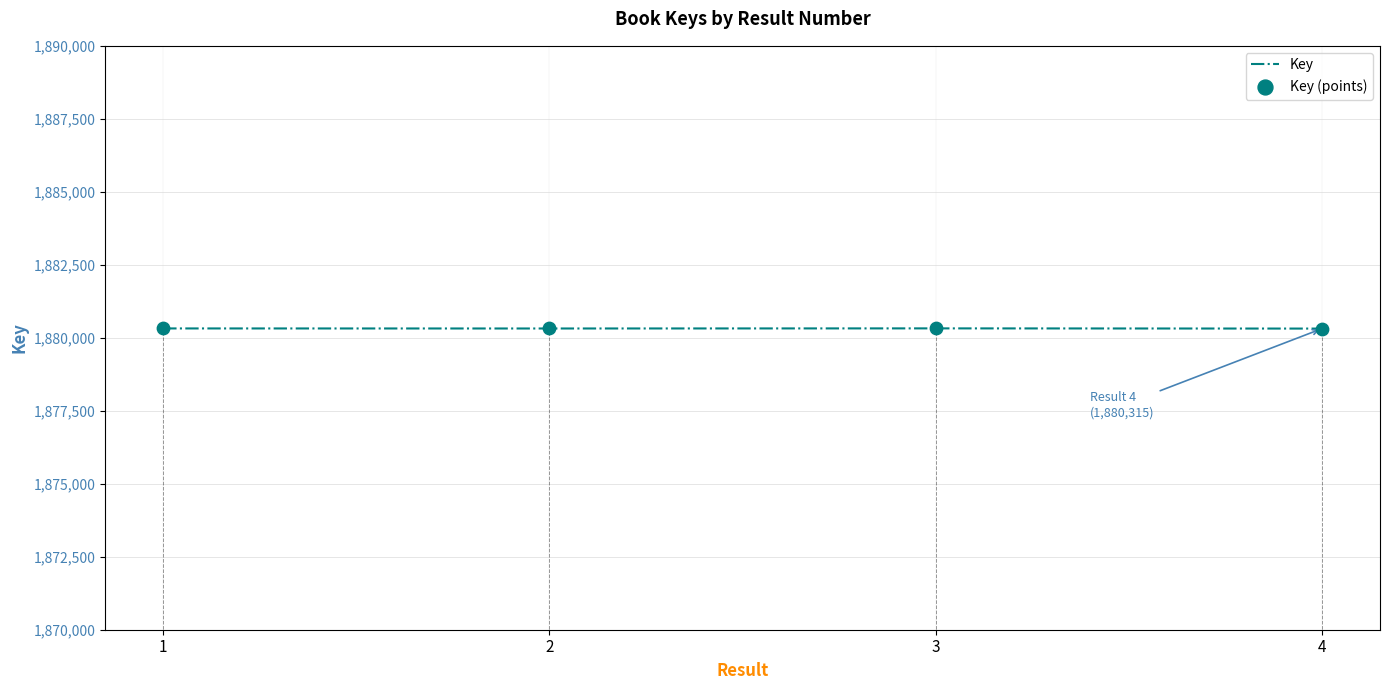

At how many categories does at least one series exceed 1880315?

3